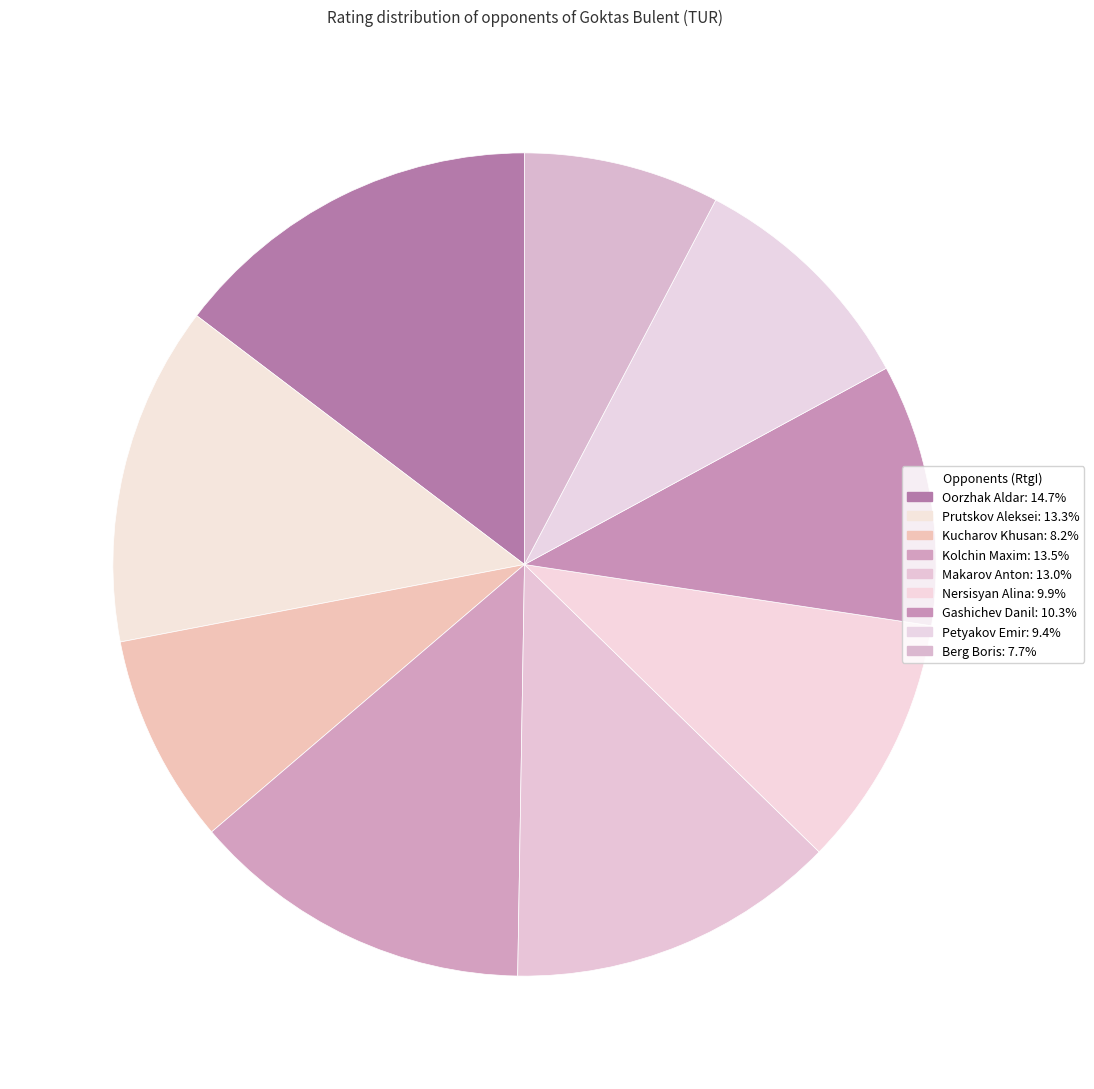

Is the sum of Gashichev Danil and Nersisyan Alina greater than half?

No